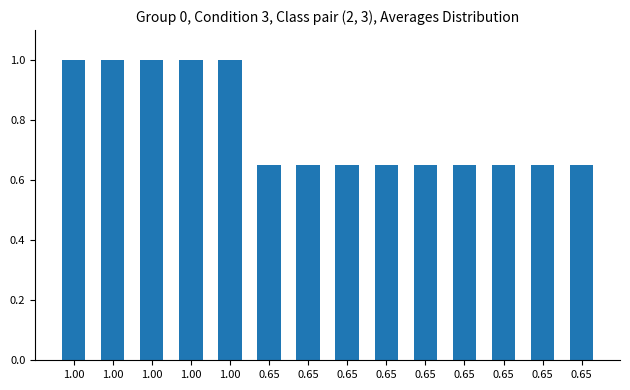

Between 1.00 and 0.65, which is larger?

1.00